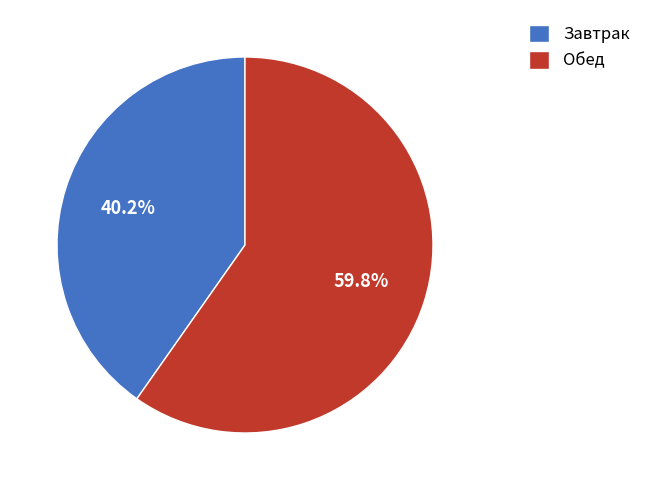

Which category has the smallest portion of the pie?

Завтрак